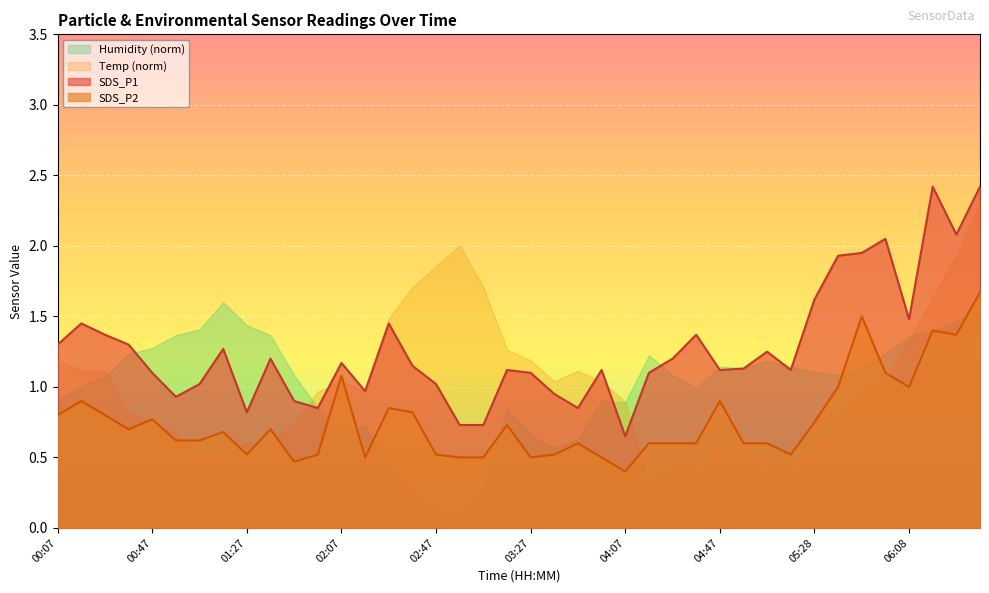

Which has a higher value, 02:27 or 06:38?

06:38